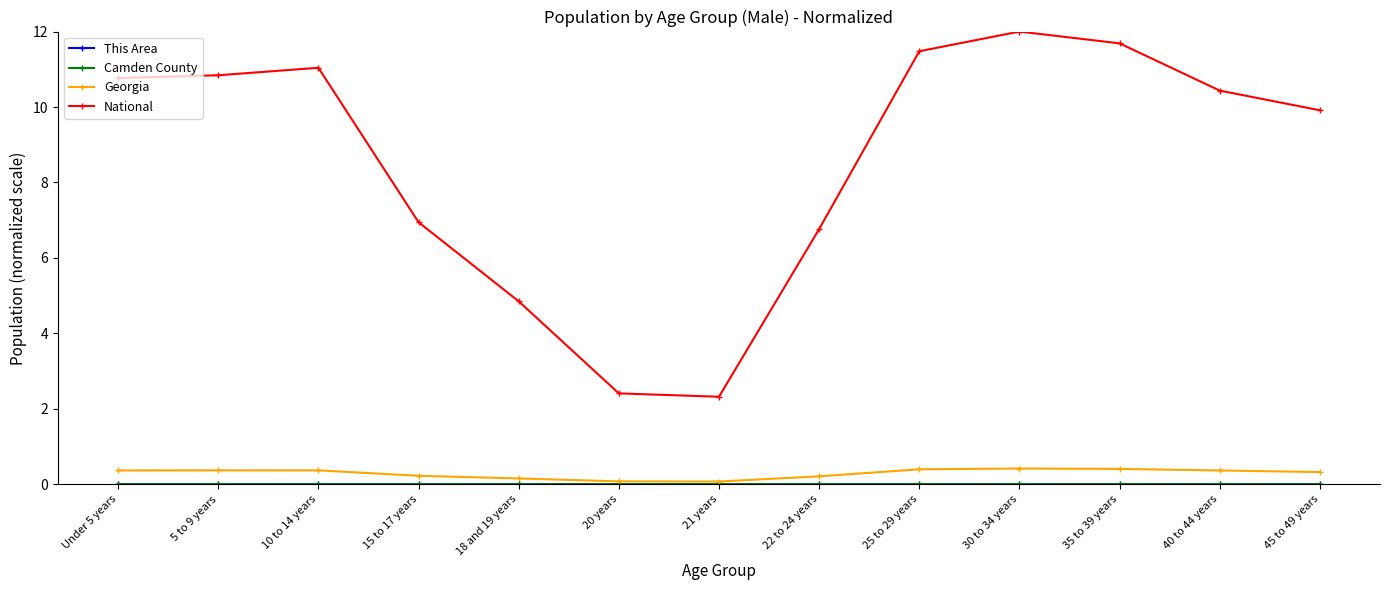

How many lines are shown in the chart?

4